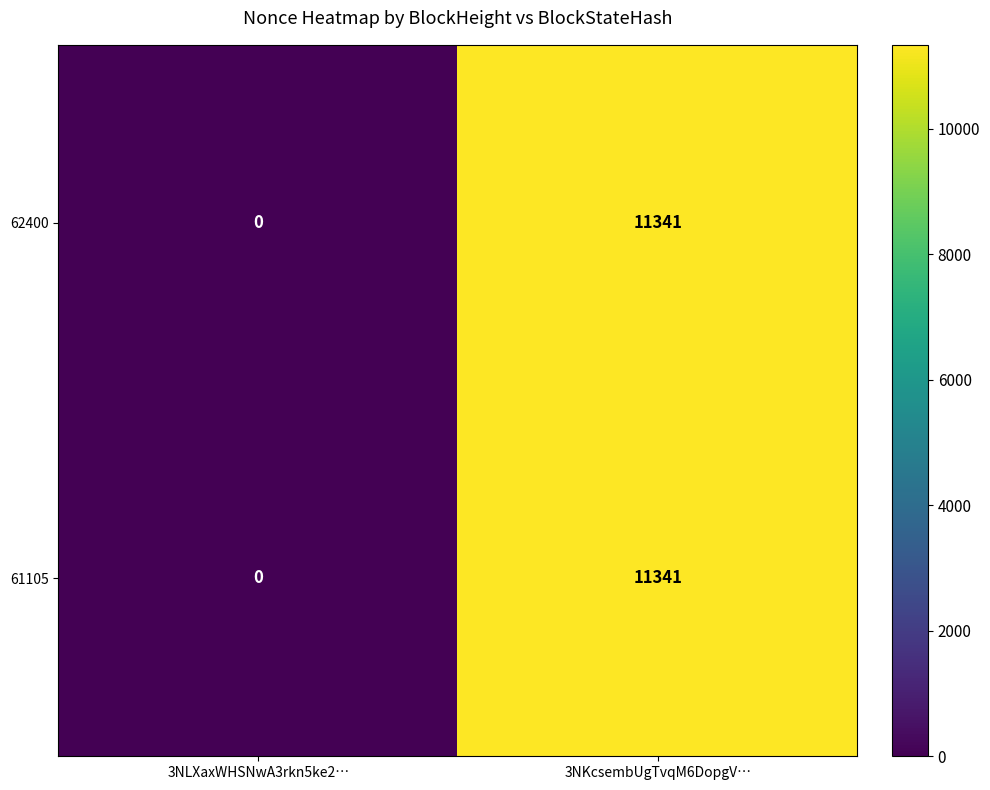

The value of 61105 at 3NKcsembUgTvqM6DopgV… is 19032. True or false?

False